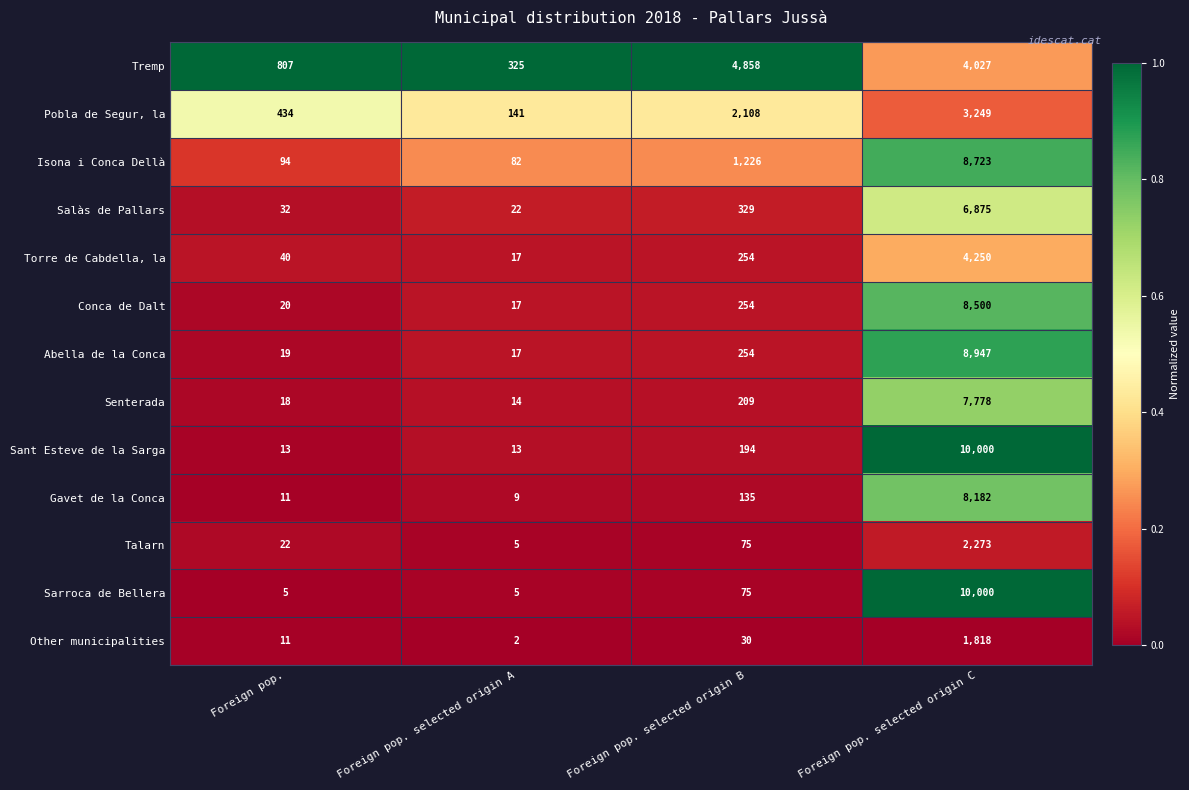

Is it true that Isona i Conca Dellà equals 50 at Foreign pop. selected origin A?

False